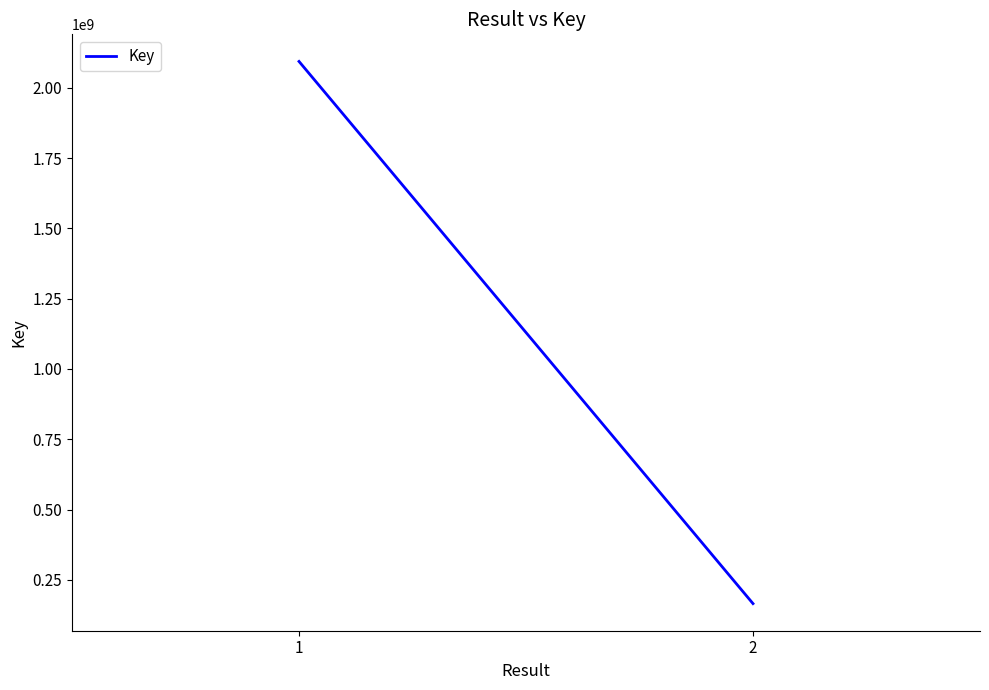

At which category does the chart reach its minimum across all series?

2